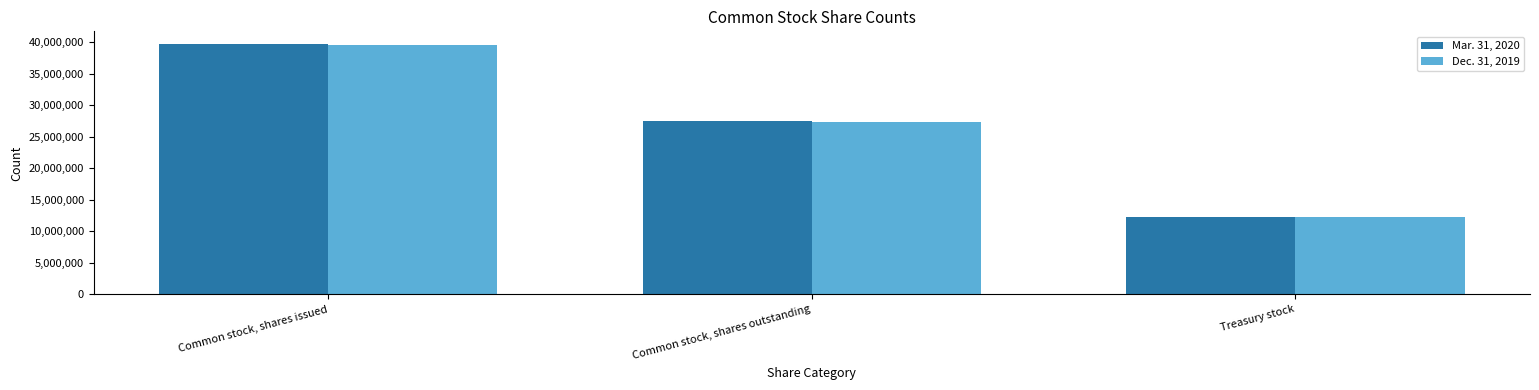

What is the spread (max minus min) of values at Common stock, shares outstanding?

110000